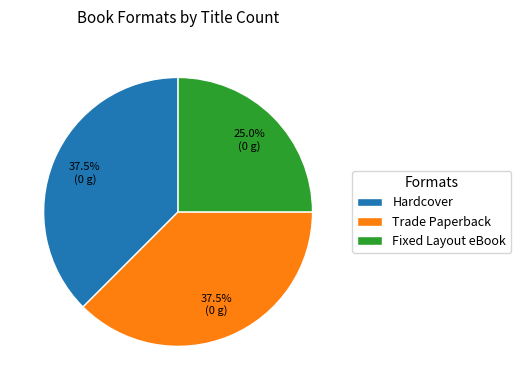

Does any single category account for the majority?

No